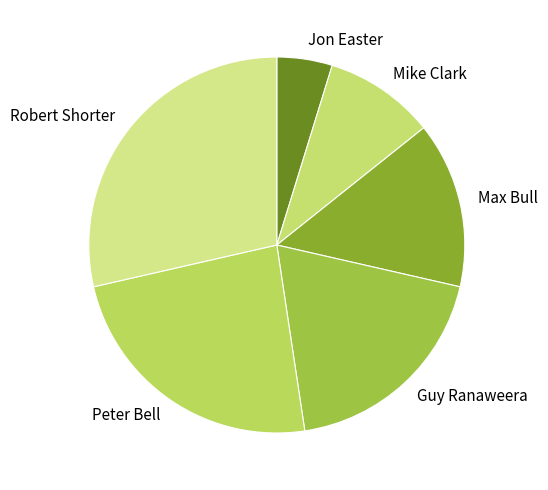

How many slices are in this pie chart?

6